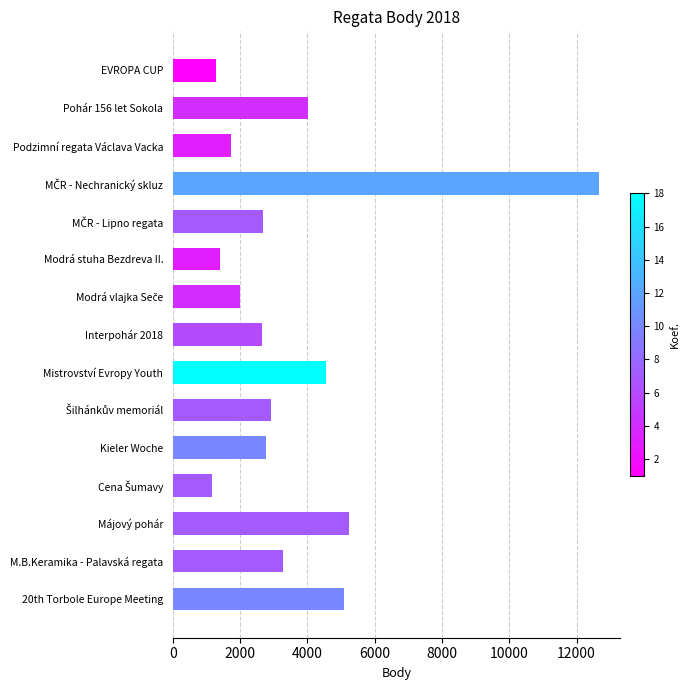

The value at Májový pohár is 5231. True or false?

True